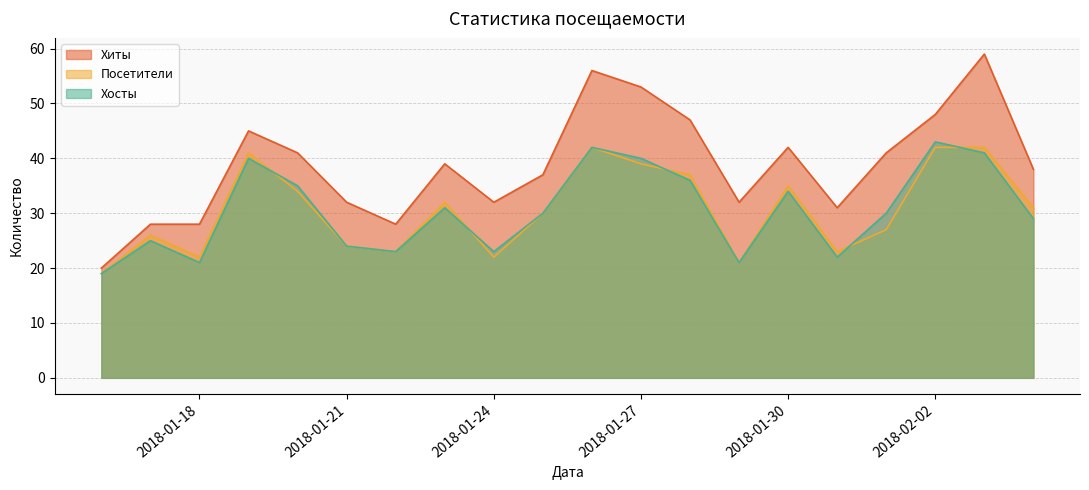

Reading left to right, transcribe all the data shown in this chart.

Хиты: 2018-01-16=20	2018-01-17=28	2018-01-18=28	2018-01-19=45	2018-01-20=41	2018-01-21=32	2018-01-22=28	2018-01-23=39	2018-01-24=32	2018-01-25=37	2018-01-26=56	2018-01-27=53	2018-01-28=47	2018-01-29=32	2018-01-30=42	2018-01-31=31	2018-02-01=41	2018-02-02=48	2018-02-03=59	2018-02-04=38
Посетители: 2018-01-16=19	2018-01-17=26	2018-01-18=22	2018-01-19=41	2018-01-20=34	2018-01-21=24	2018-01-22=23	2018-01-23=32	2018-01-24=22	2018-01-25=30	2018-01-26=42	2018-01-27=39	2018-01-28=37	2018-01-29=21	2018-01-30=35	2018-01-31=23	2018-02-01=27	2018-02-02=42	2018-02-03=42	2018-02-04=31
Хосты: 2018-01-16=19	2018-01-17=25	2018-01-18=21	2018-01-19=40	2018-01-20=35	2018-01-21=24	2018-01-22=23	2018-01-23=31	2018-01-24=23	2018-01-25=30	2018-01-26=42	2018-01-27=40	2018-01-28=36	2018-01-29=21	2018-01-30=34	2018-01-31=22	2018-02-01=30	2018-02-02=43	2018-02-03=41	2018-02-04=29